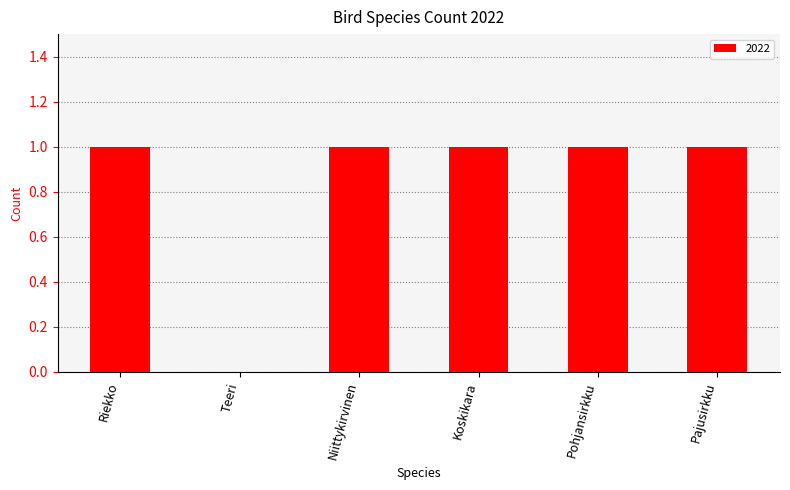

Is it true that the value at Niittykirvinen is 2?

False